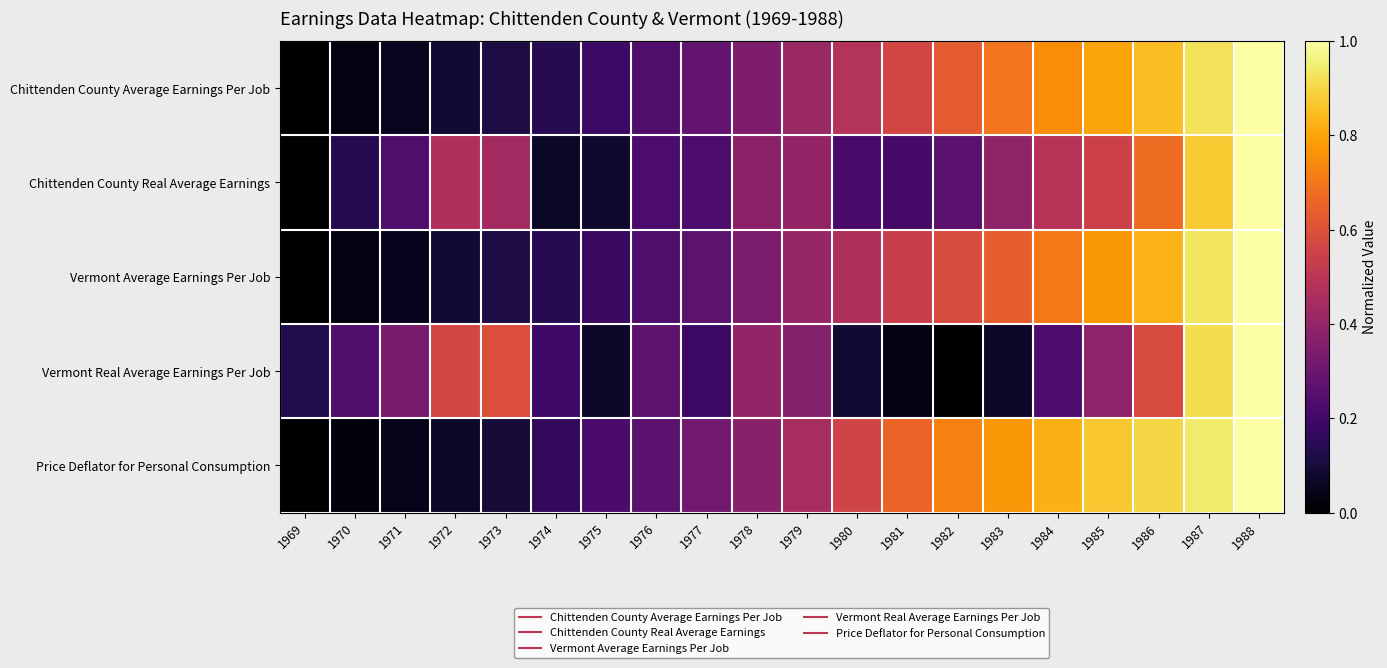

What is the maximum value shown in the chart?

1.0